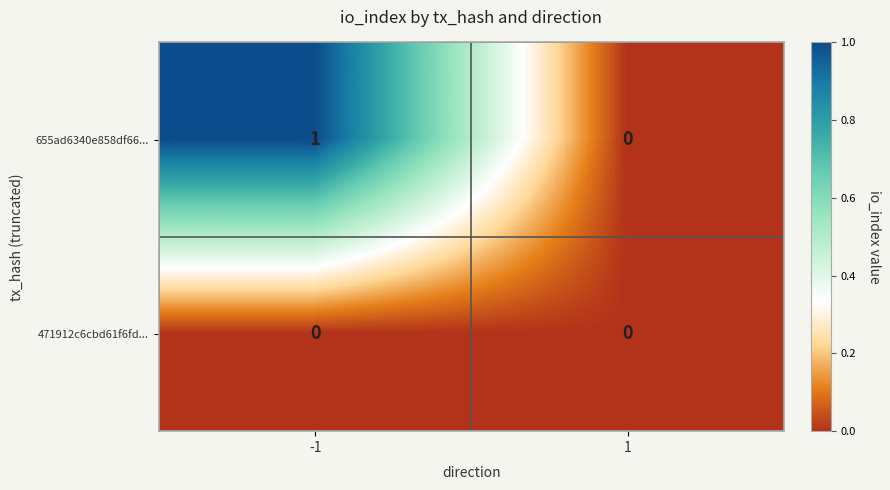

Is the value of 655ad6340e858df66... at -1 greater than the value of 471912c6cbd61f6fd... at -1?

Yes